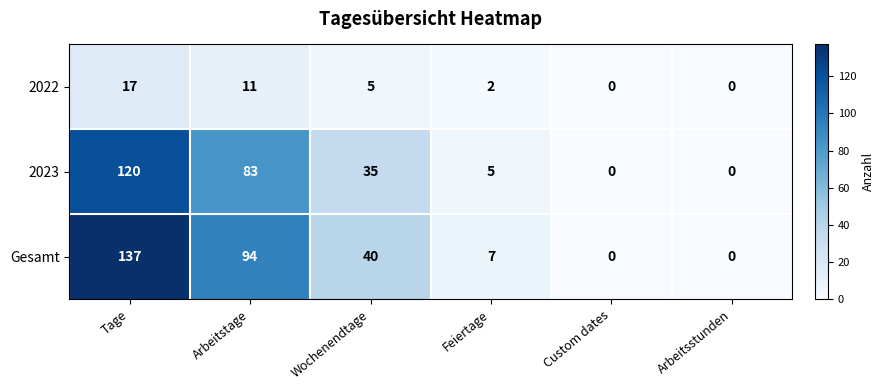

Reading left to right, transcribe all the data shown in this chart.

2022: Tage=17	Arbeitstage=11	Wochenendtage=5	Feiertage=2	Custom dates=0	Arbeitsstunden=0
2023: Tage=120	Arbeitstage=83	Wochenendtage=35	Feiertage=5	Custom dates=0	Arbeitsstunden=0
Gesamt: Tage=137	Arbeitstage=94	Wochenendtage=40	Feiertage=7	Custom dates=0	Arbeitsstunden=0